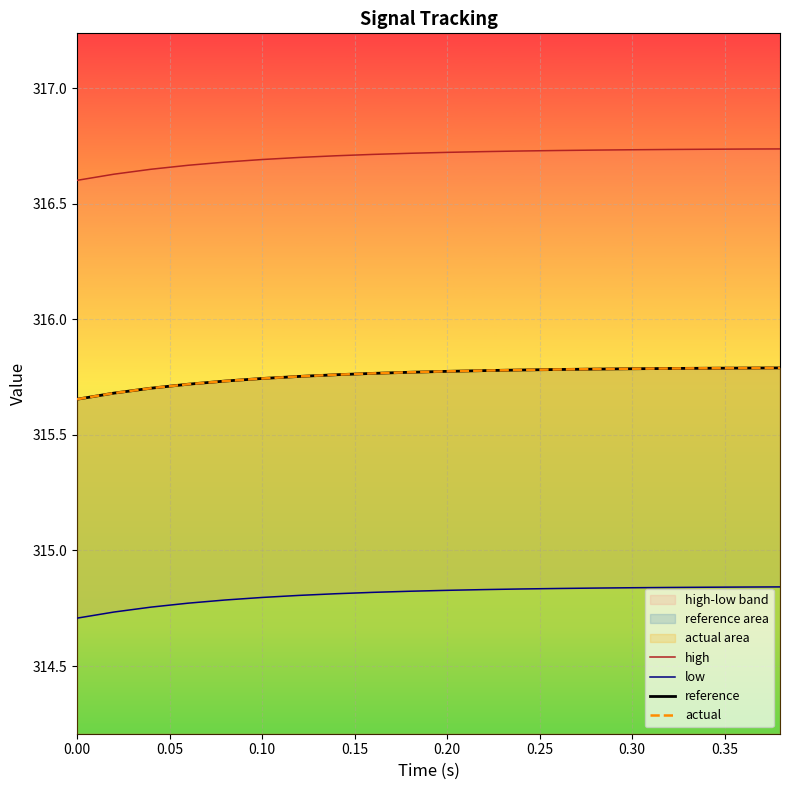

What is the value of the reference point at the 3rd from the left?

315.7